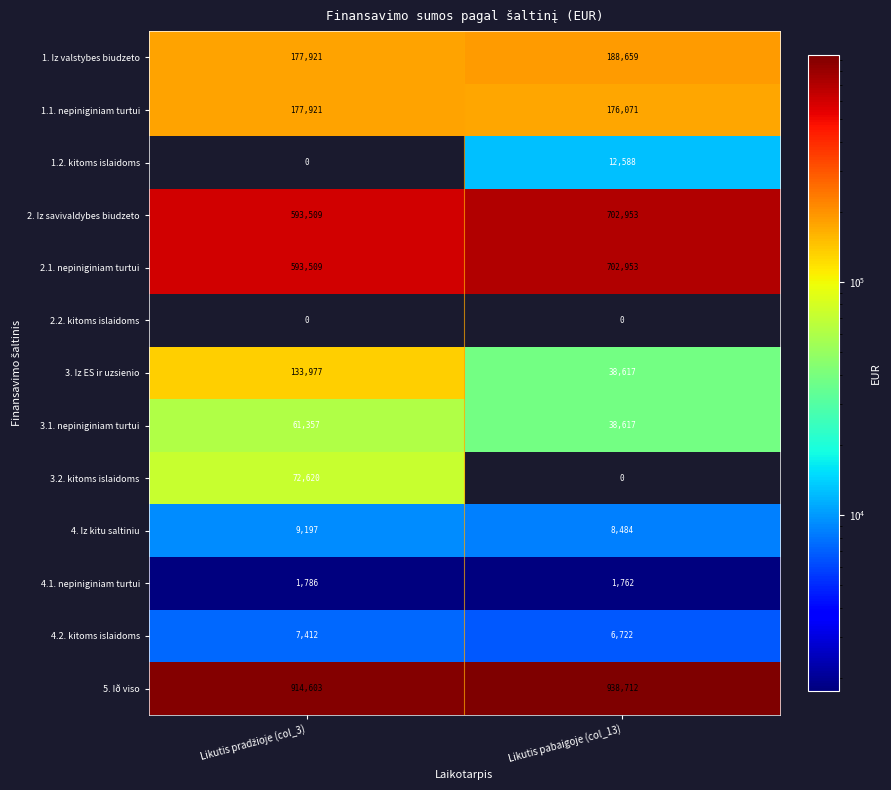

What value does the 2.1. nepiniginiam turtui series have at Likutis pabaigoje (col_13)?

702953